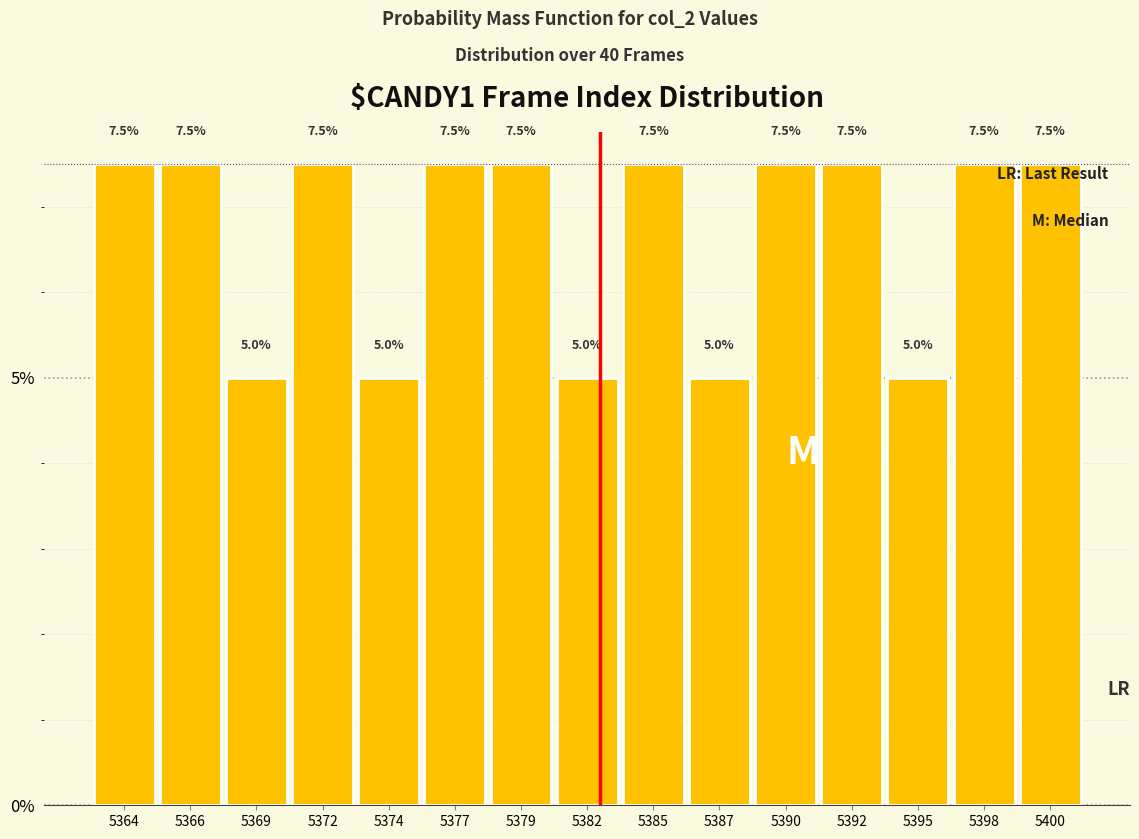

Reading left to right, what are all the values shown in this chart?

5364=7.5	5366=7.5	5369=5.0	5372=7.5	5374=5.0	5377=7.5	5379=7.5	5382=5.0	5385=7.5	5387=5.0	5390=7.5	5392=7.5	5395=5.0	5398=7.5	5400=7.5